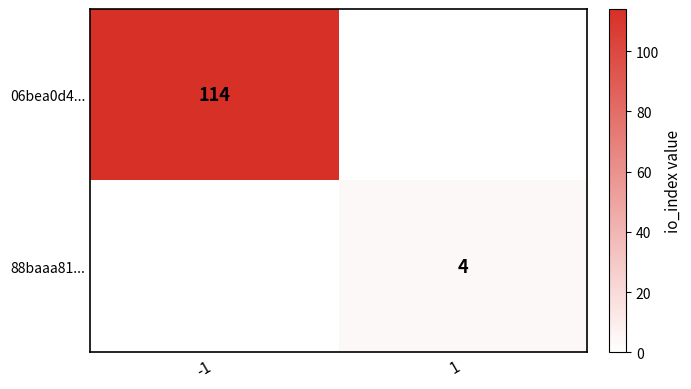

The 88baaa81... series shows 4 at 1. True or false?

True